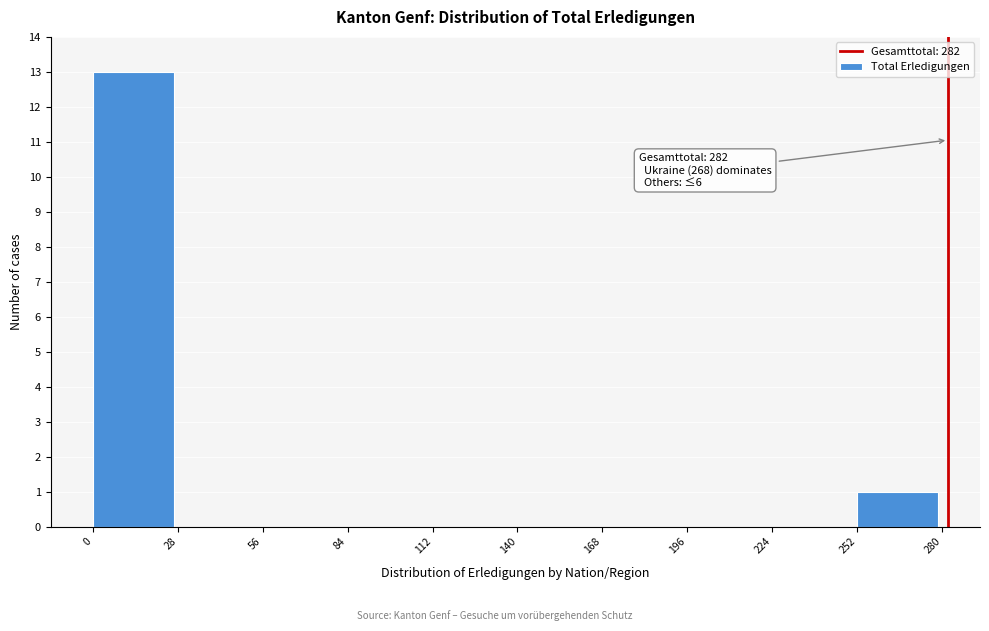

Over which range of the x-axis is the bar tallest?

0 to 28